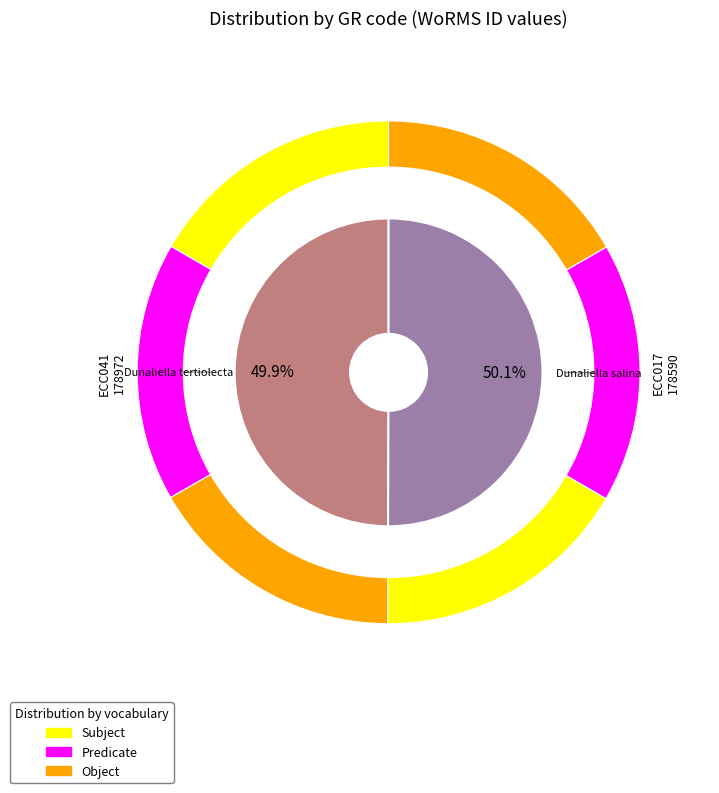

How many slices are in this pie chart?

2